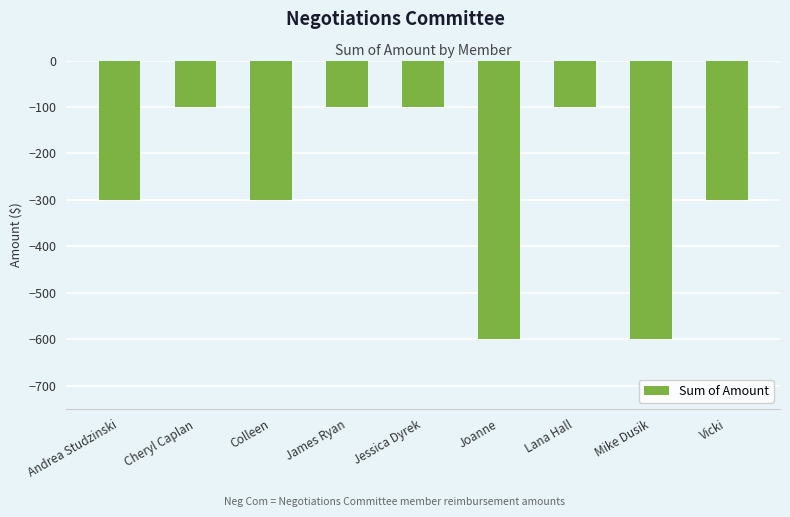

What is the maximum value shown in the chart?

-100